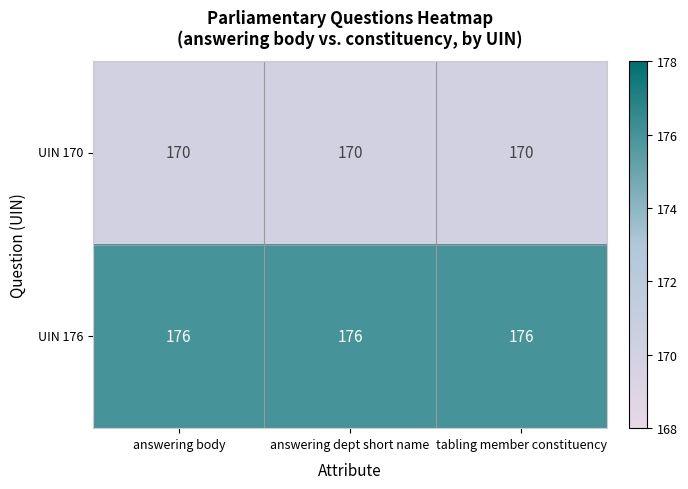

What is the minimum value shown in the chart?

170